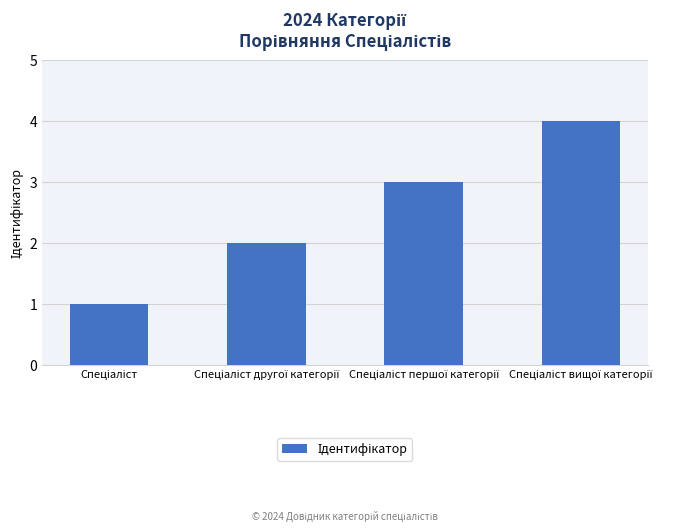

What is the greatest value displayed?

4